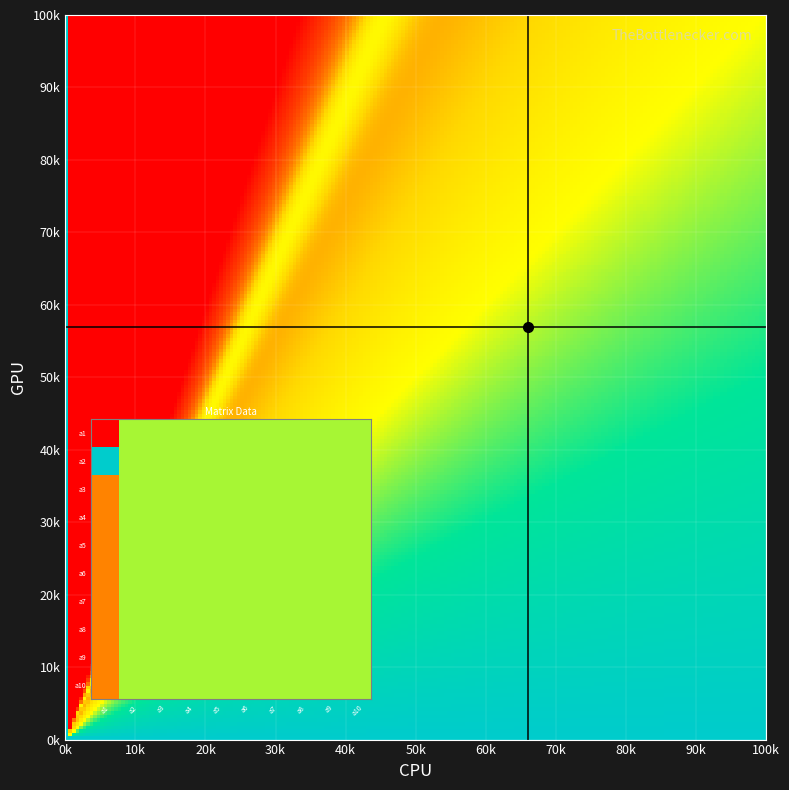

How many data points does each series have?

10